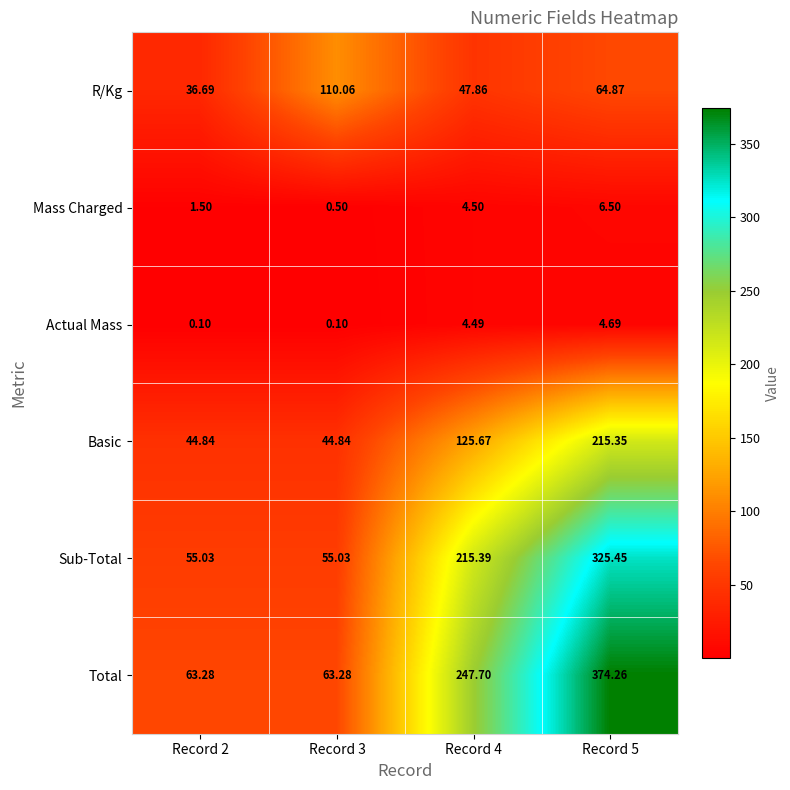

Between Record 2 and Record 3, which series saw the biggest shift?

R/Kg